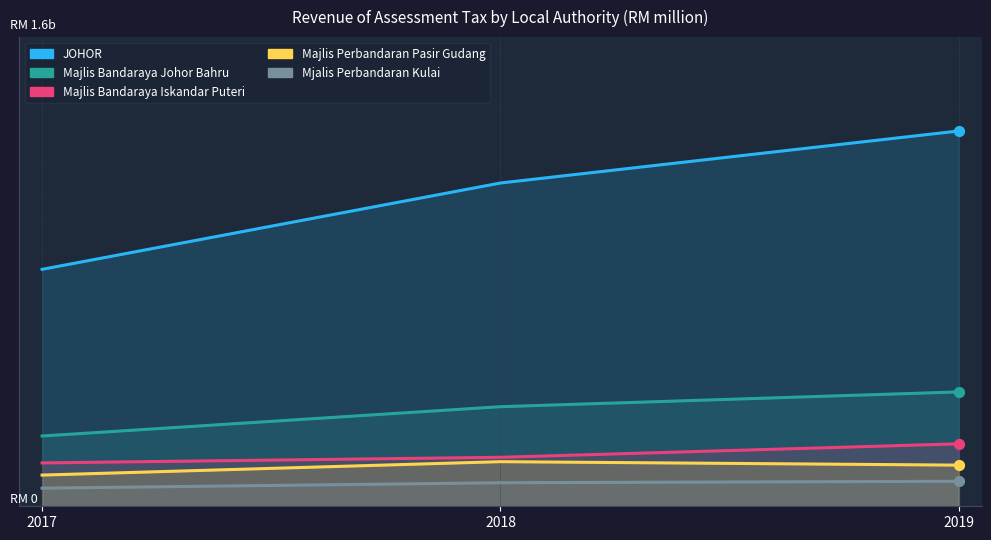

Which series has the largest total across all categories?

JOHOR